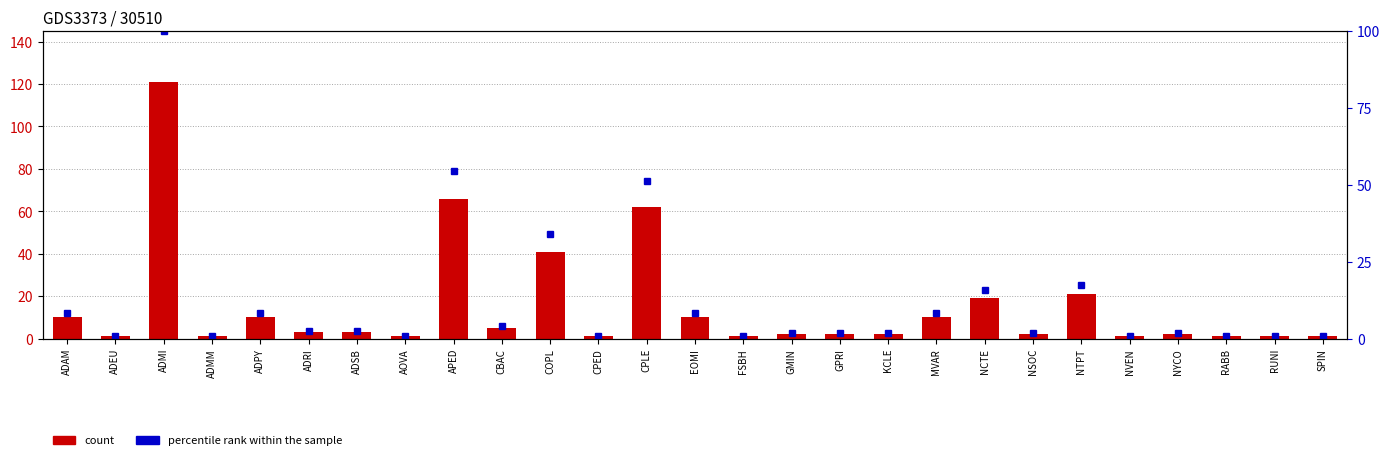

List the series in order of their overall mean, highest first.

count, percentile rank within the sample